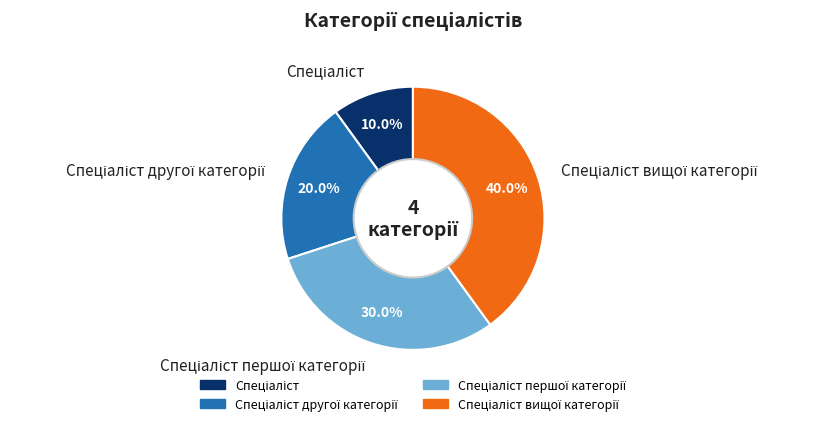

Is there a majority slice in this chart?

No